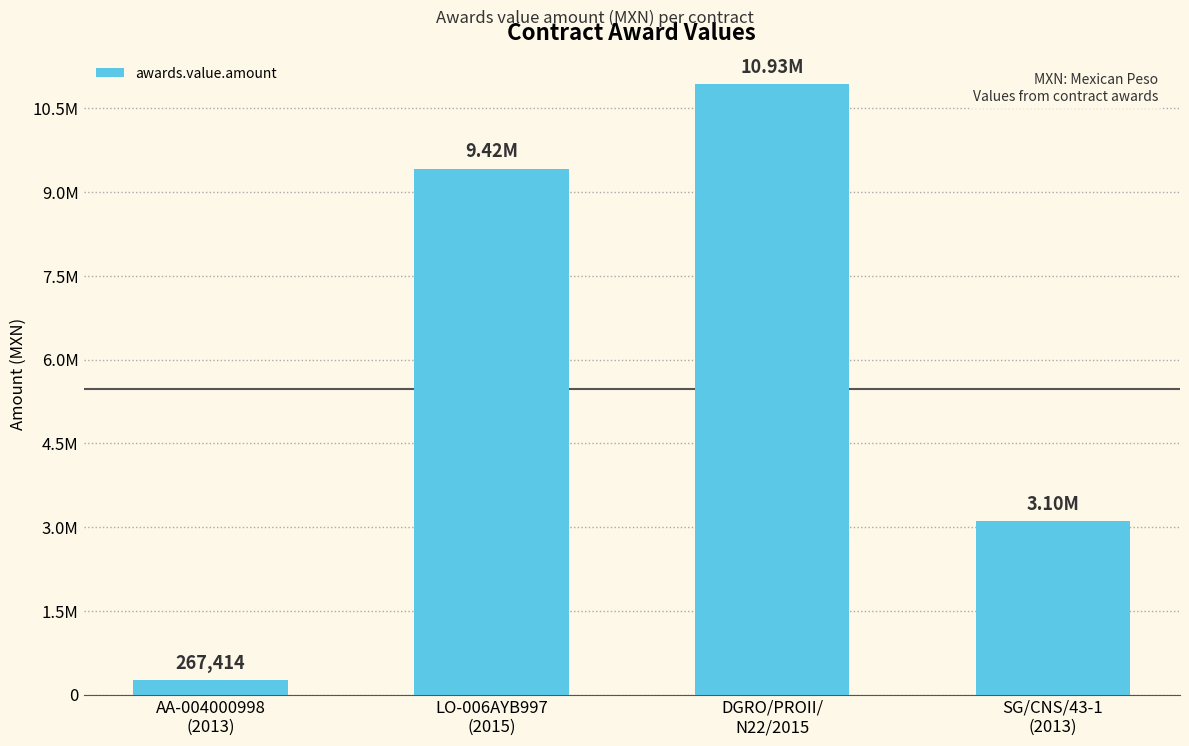

What is the difference between the maximum and minimum values?

10662954.7